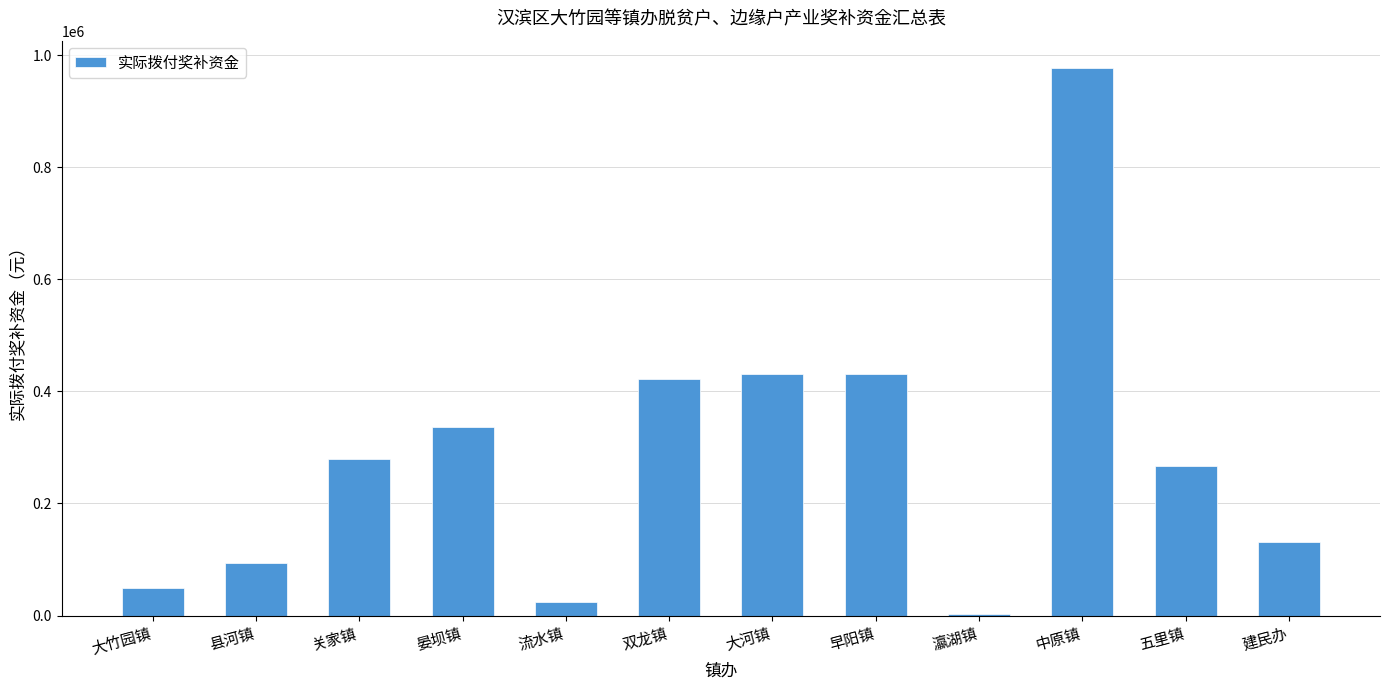

What is the change in value from 流水镇 to 建民办?

+106500